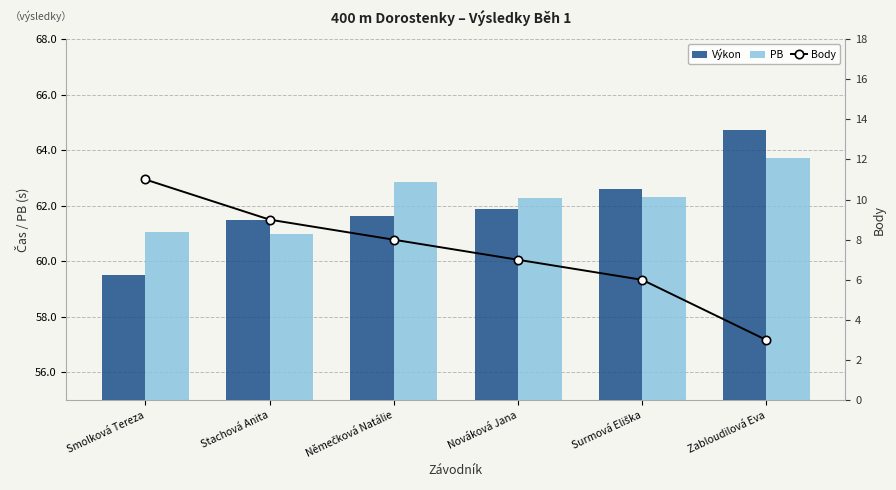

Is it true that PB equals 61.0 at Smolková Tereza?

True